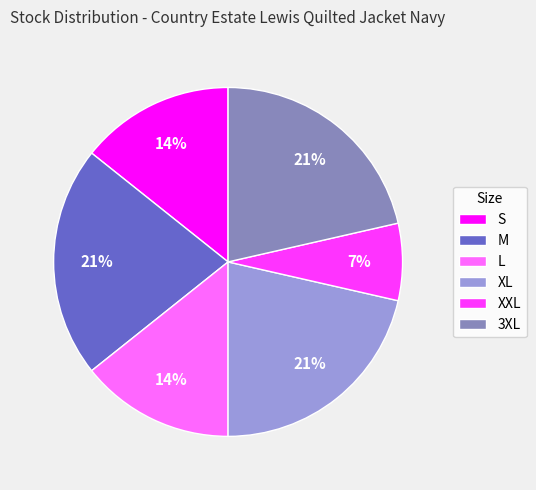

Which slice is the smallest?

XXL